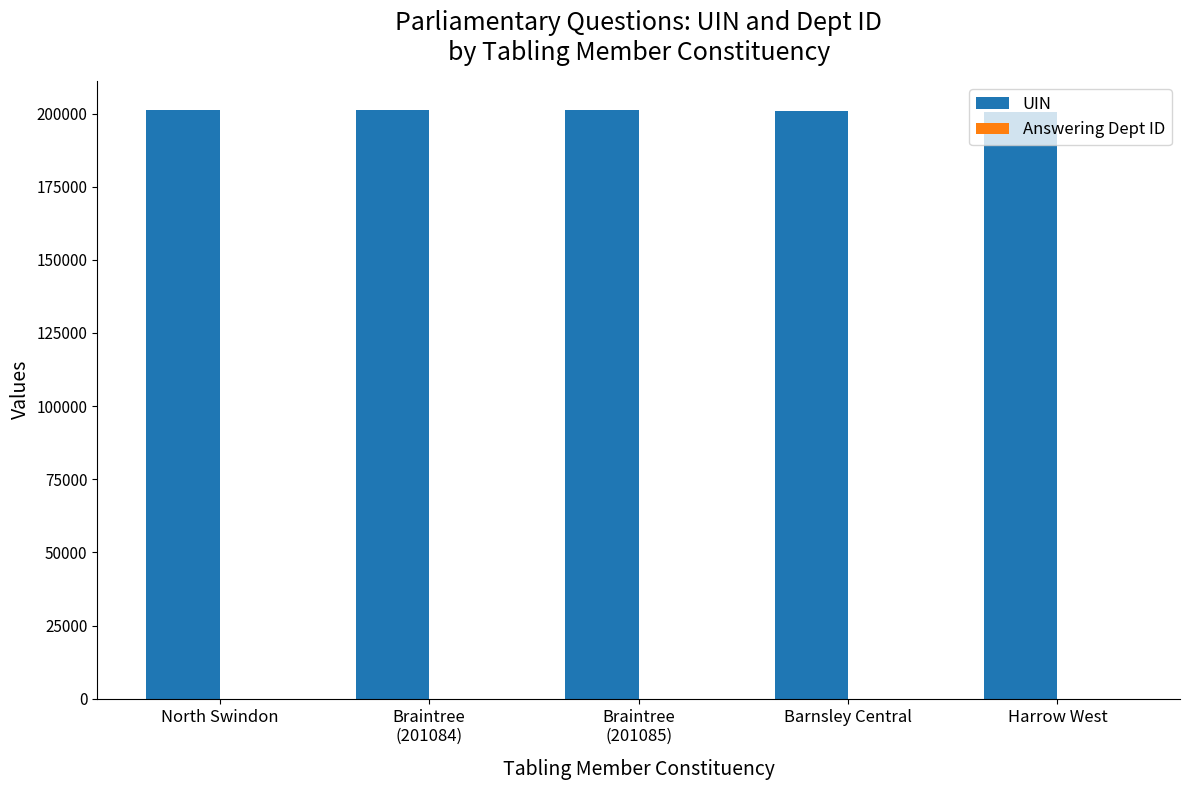

Are the bars horizontal?

No